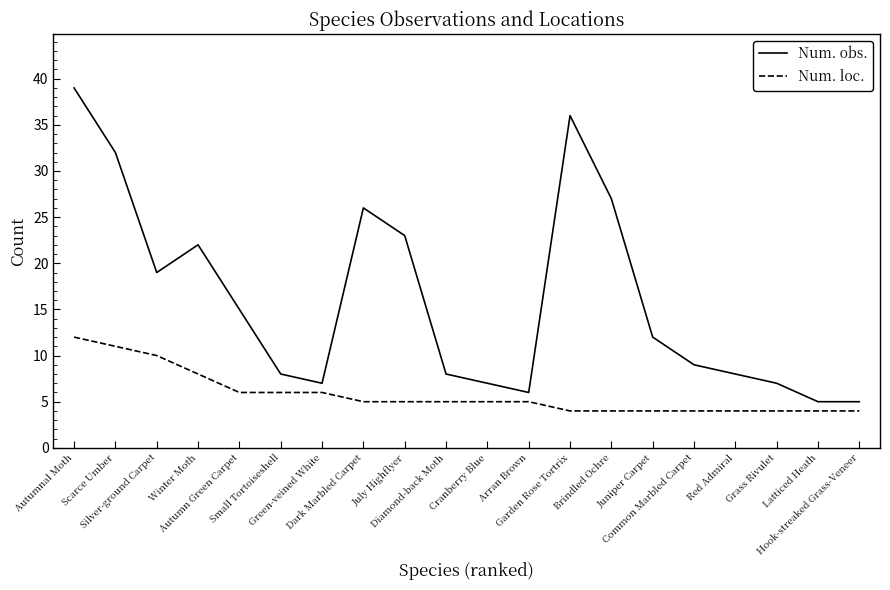

True or false: Num. loc. and Num. obs. intersect in this chart.

False